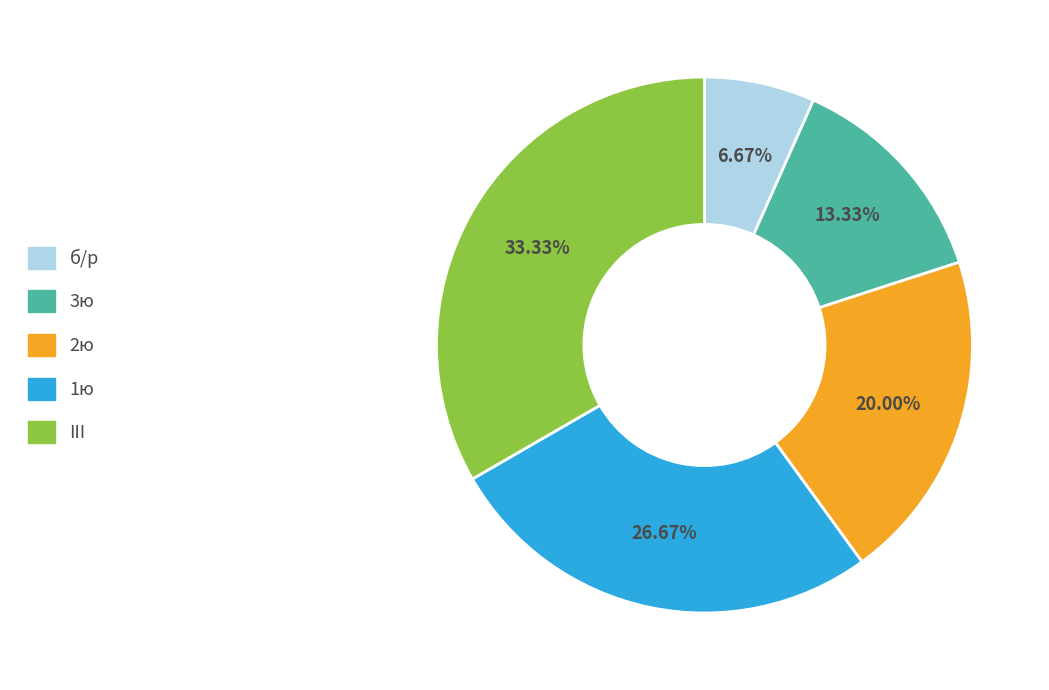

How many slices are in this pie chart?

5